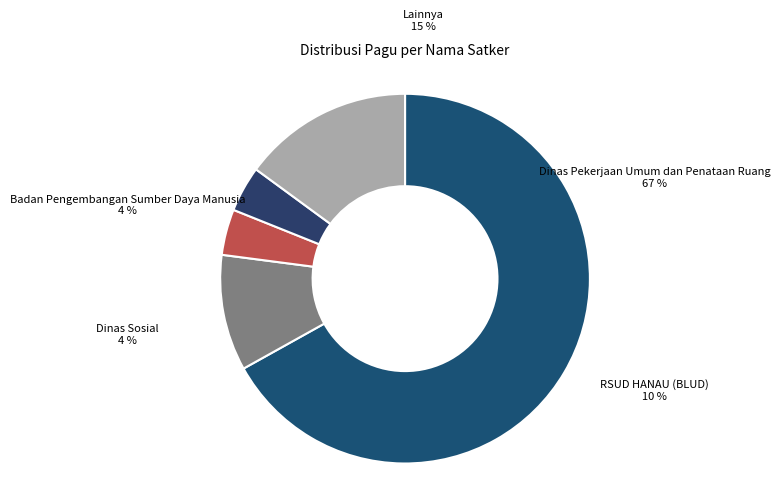

Which slice represents more than half of the pie?

Dinas Pekerjaan Umum dan Penataan Ruang